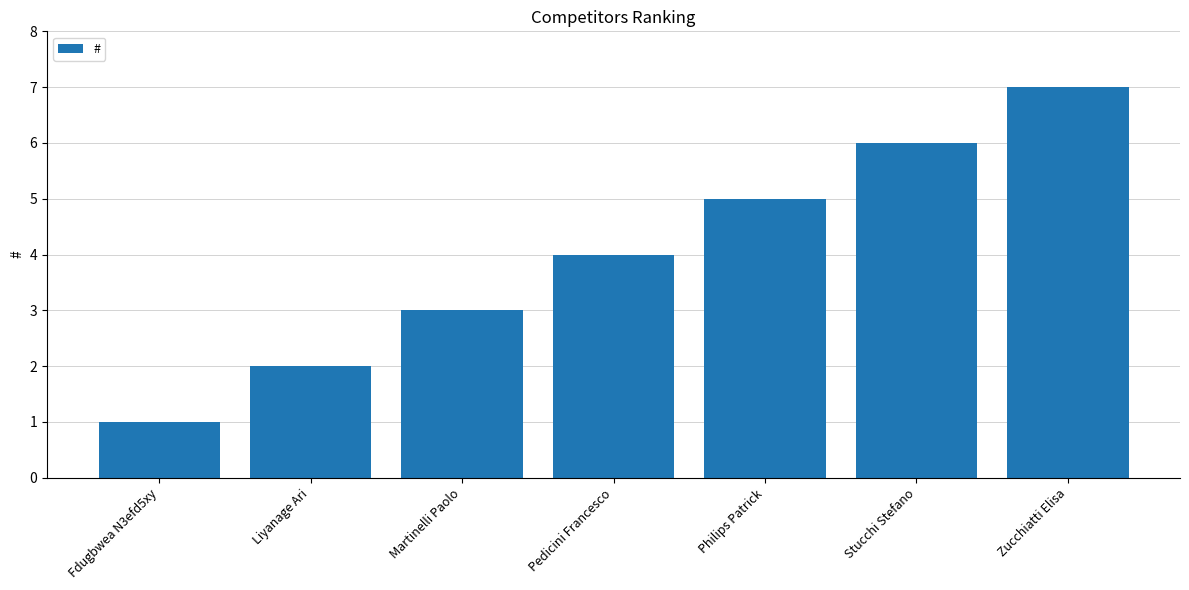

Approximately how many times larger is the value at Liyanage Ari compared to Pedicini Francesco?

0.5